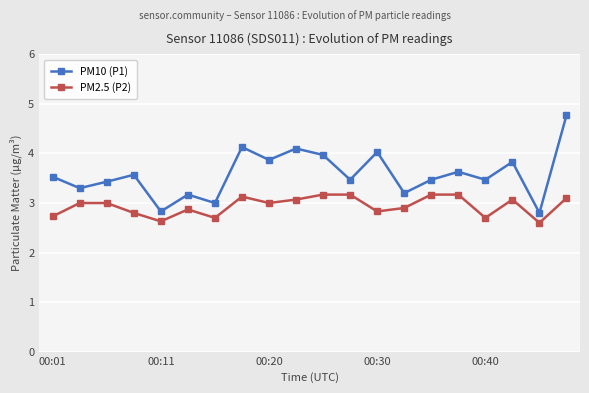

What is the value of the PM10 (P1) point at the 7th from the left?

3.0